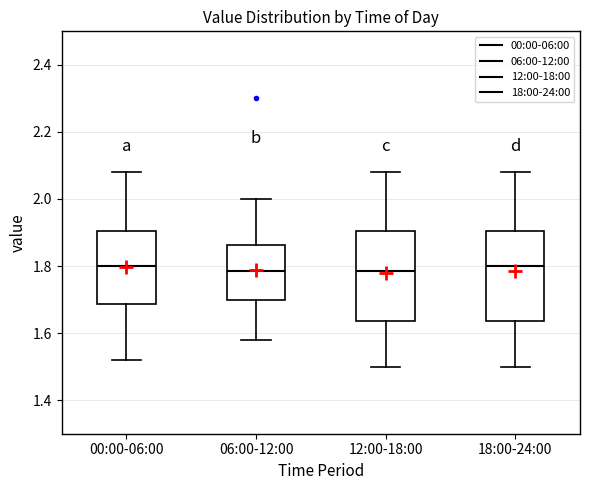

Reading left to right, read every box against the y-axis: the position of its median line, the range the box covers, and the ends of its whiskers. The values are not printed on the chart, so give them approximately, as read against the axis.

00:00-06:00: median 1.80, box 1.68 to 1.90, whiskers 1.52 to 2.08
06:00-12:00: median 1.78, box 1.70 to 1.86, whiskers 1.58 to 2.00
12:00-18:00: median 1.78, box 1.64 to 1.90, whiskers 1.50 to 2.08
18:00-24:00: median 1.80, box 1.64 to 1.90, whiskers 1.50 to 2.08